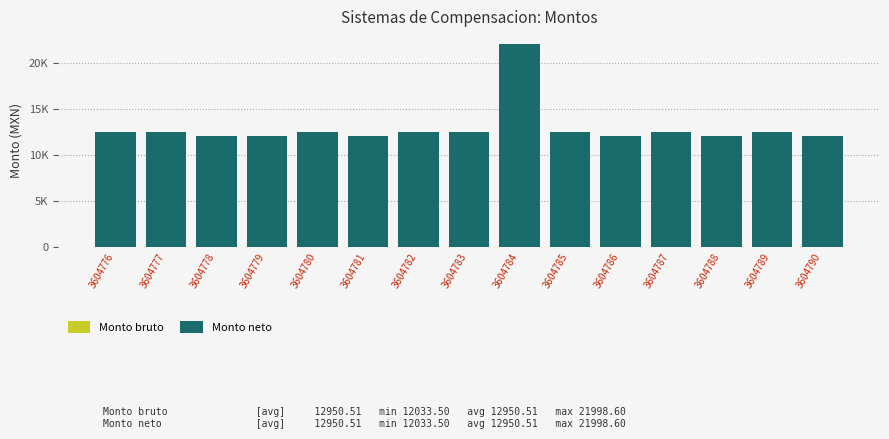

What is the smallest value displayed?

12033.5